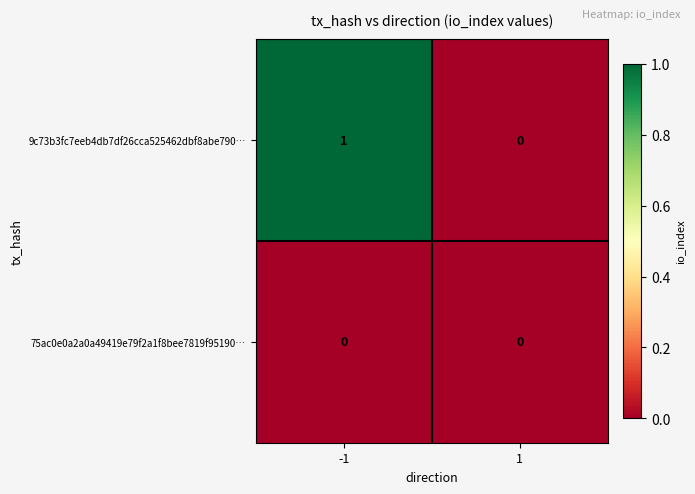

Rank the series by their average value, from lowest to highest.

75ac0e0a2a0a49419e79f2a1f8bee7819f95190…, 9c73b3fc7eeb4db7df26cca525462dbf8abe790…